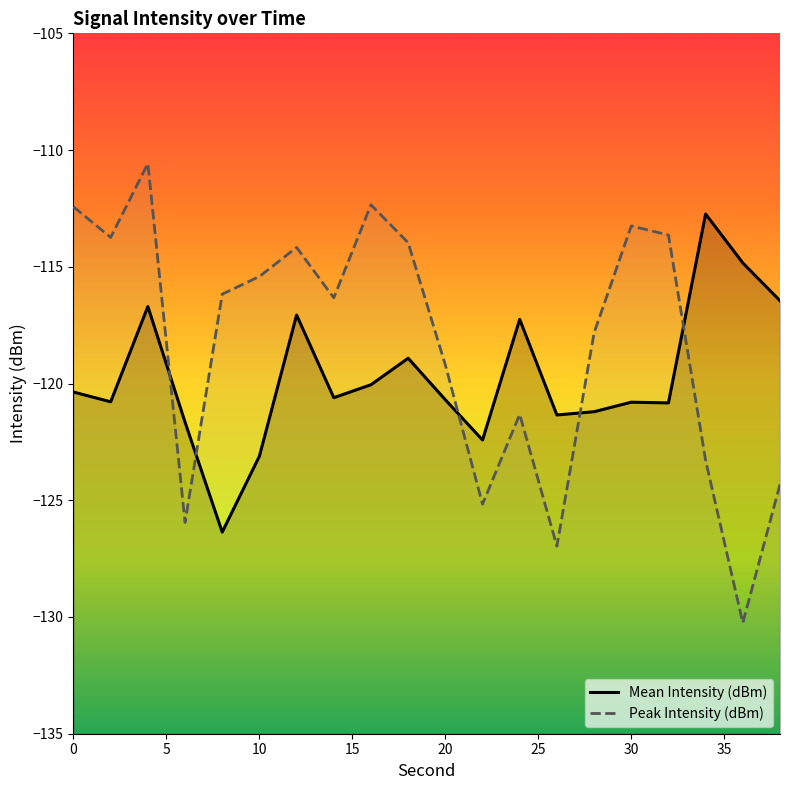

What is the maximum value shown in the chart?

-110.6